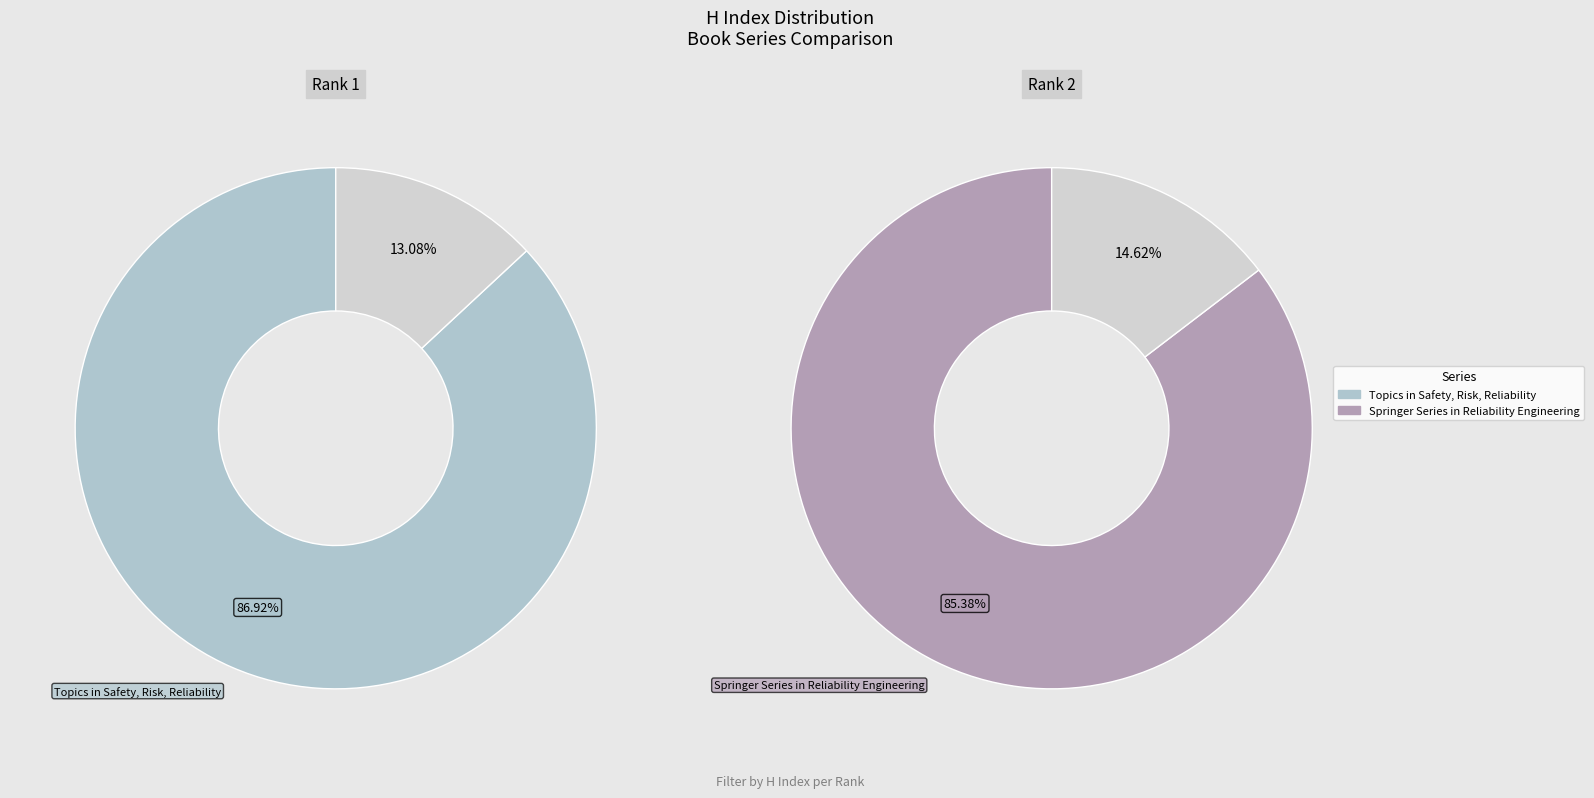

Which slice is the largest?

Topics in Safety, Risk, Reliability